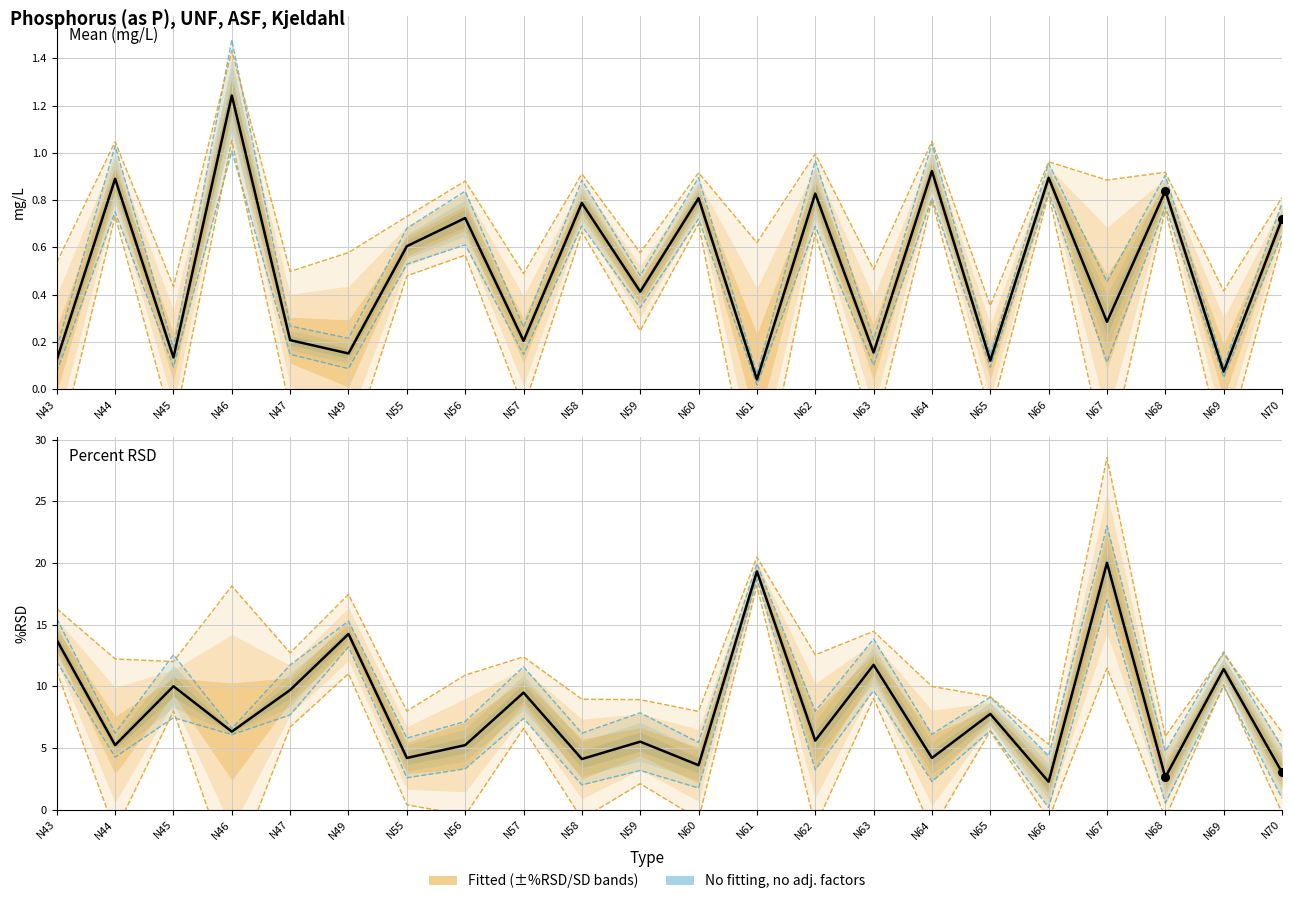

Which series has the largest total across all categories?

Percent RSD